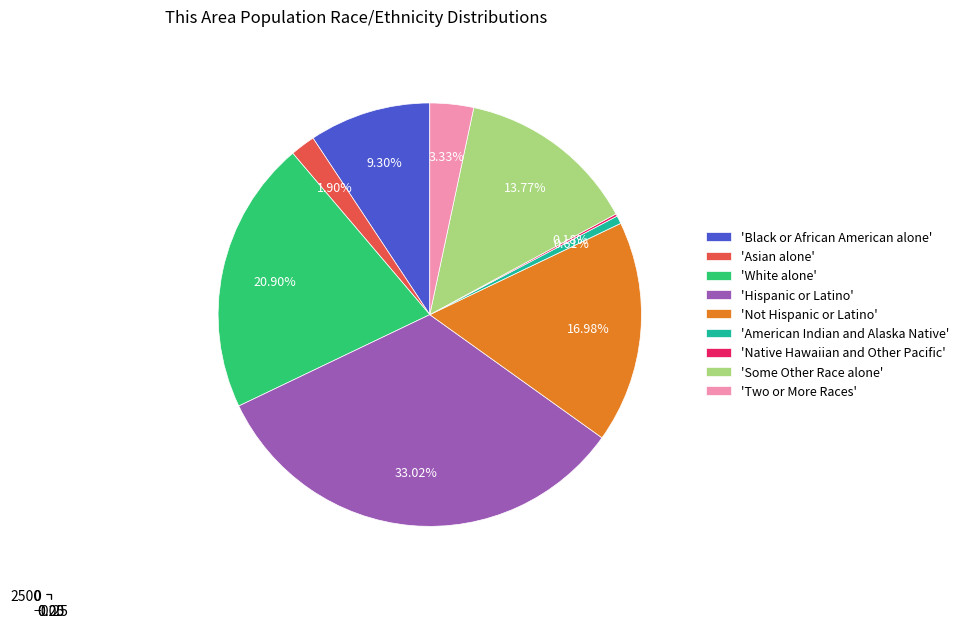

What is the change in value from Black or African American alone to Two or More Races?

-655